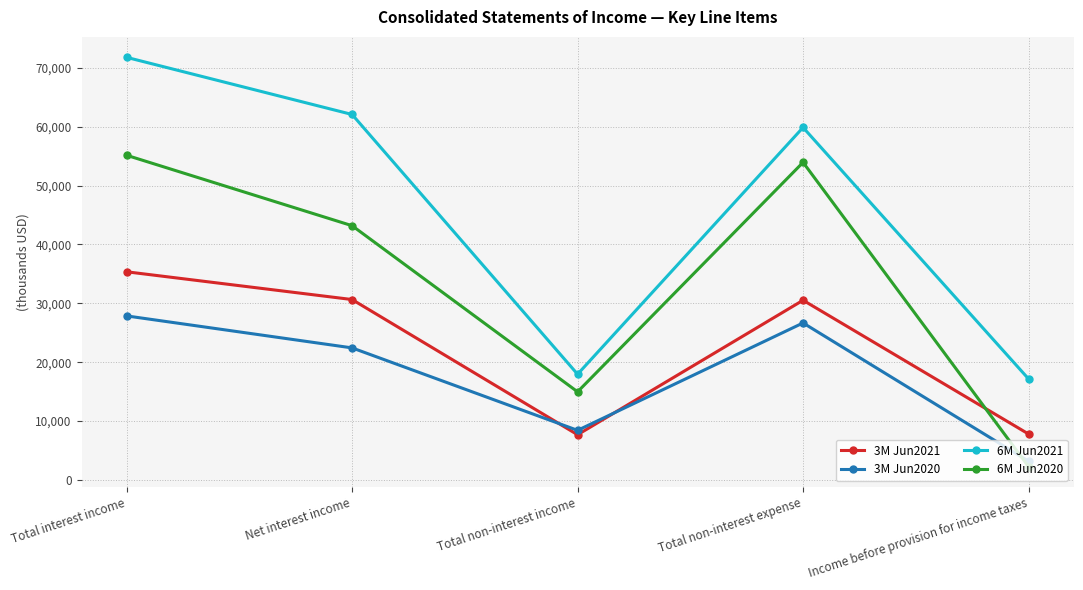

Between Total non-interest income and Total non-interest expense, which series saw the biggest shift?

6M Jun2021